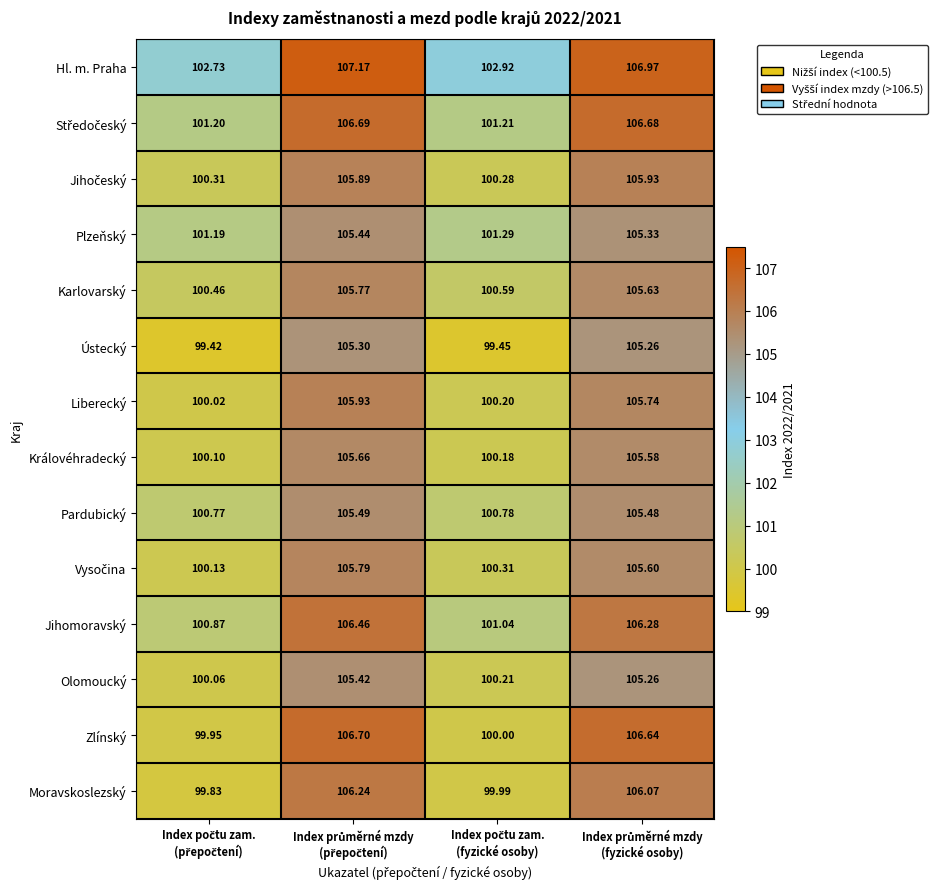

Which series has the largest total across all categories?

Hl. m. Praha